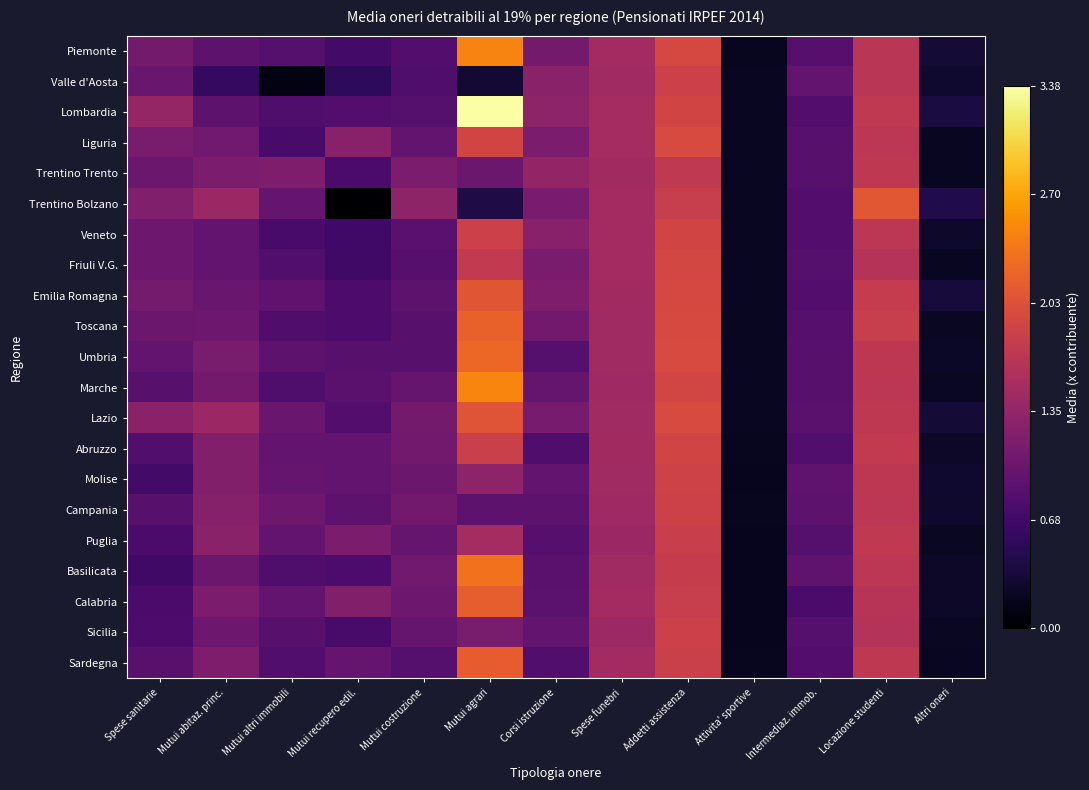

What is the maximum value shown in the chart?

3.4